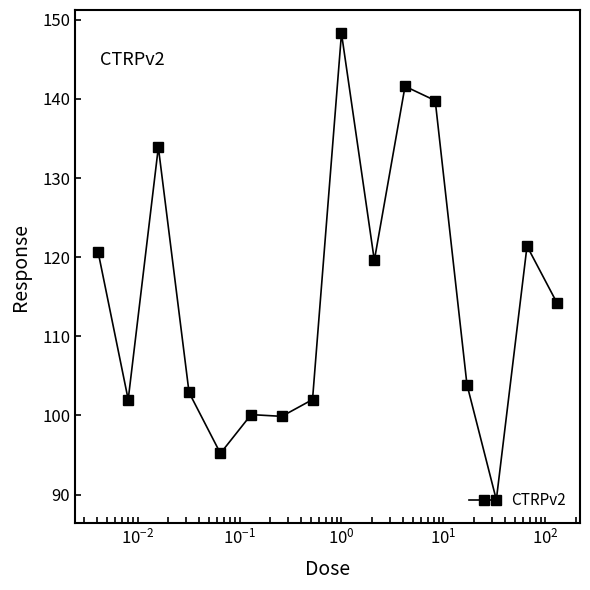

What is the maximum value shown in the chart?

148.3